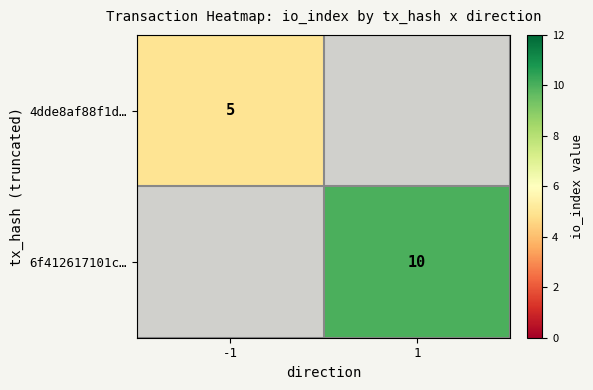

The 4dde8af88f1d… series shows 5 at -1. True or false?

True